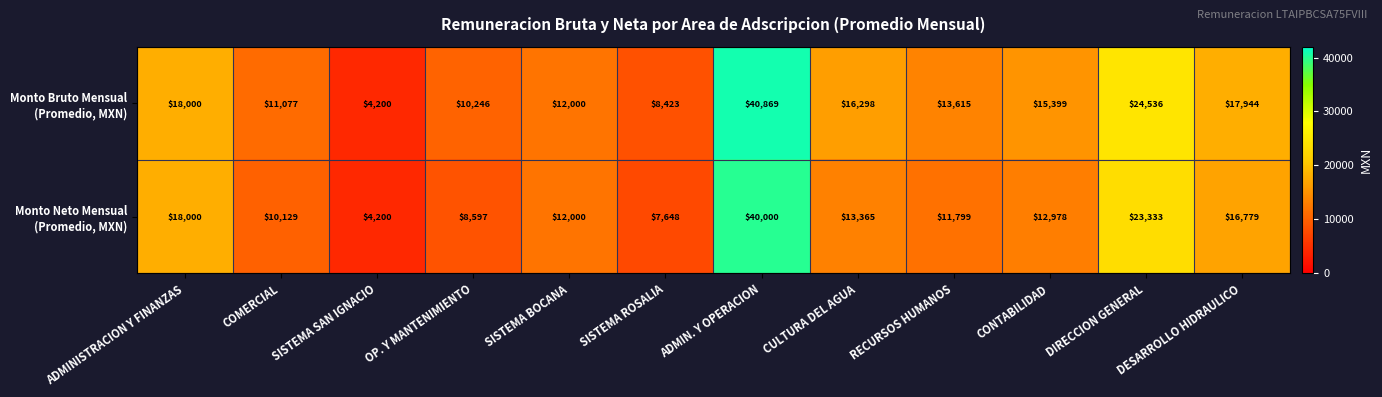

What is the difference between the highest and lowest values at RECURSOS HUMANOS?

1816